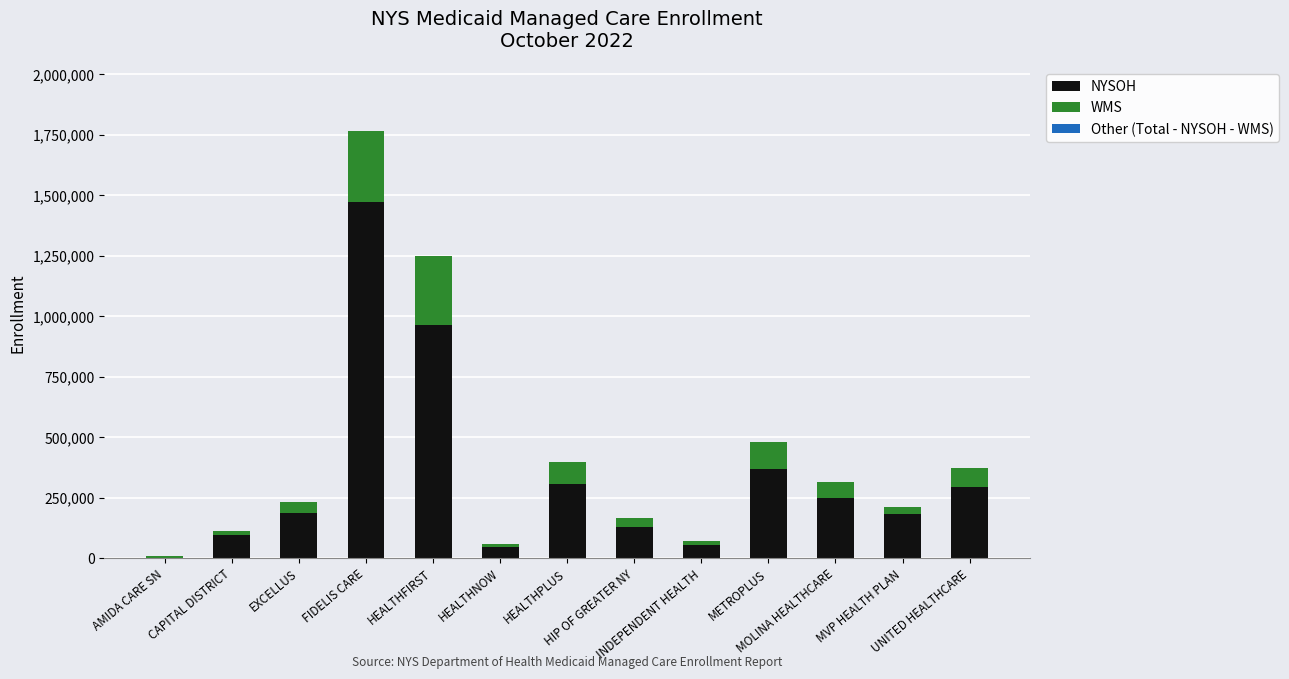

At which category is the sum across all series the highest?

FIDELIS CARE